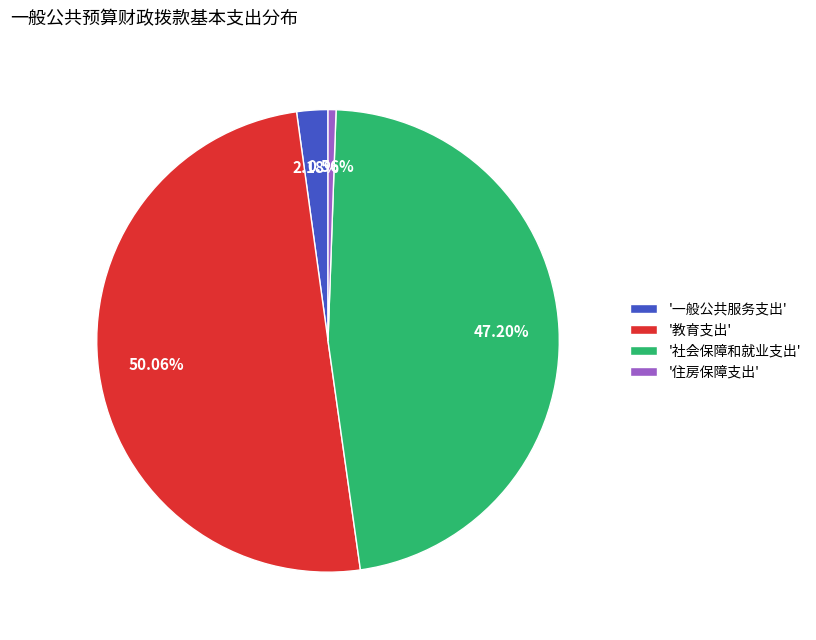

To the nearest percent, what is the difference between the largest and smallest slice percentages?

50%